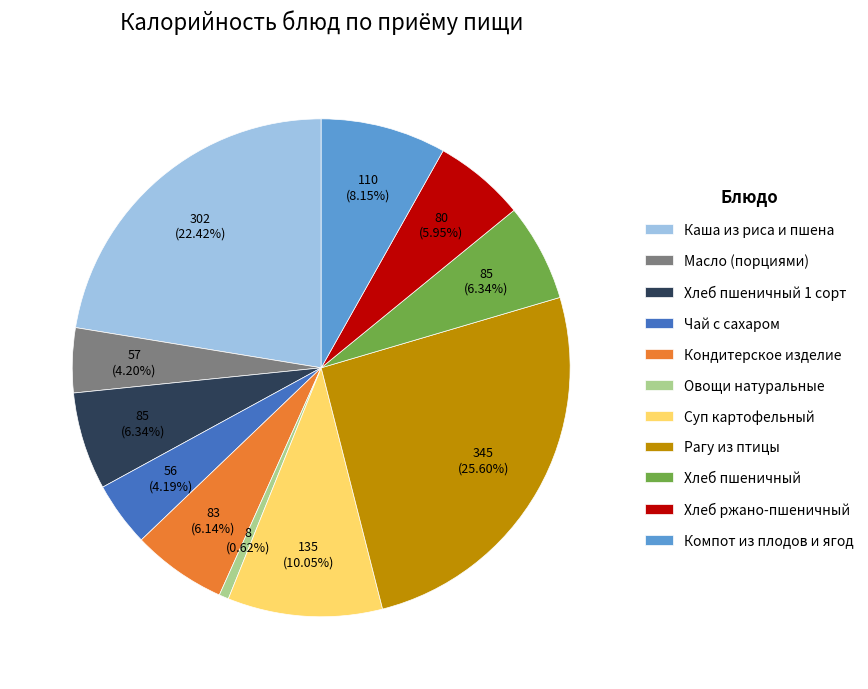

To the nearest percent, what is the average slice percentage?

9%